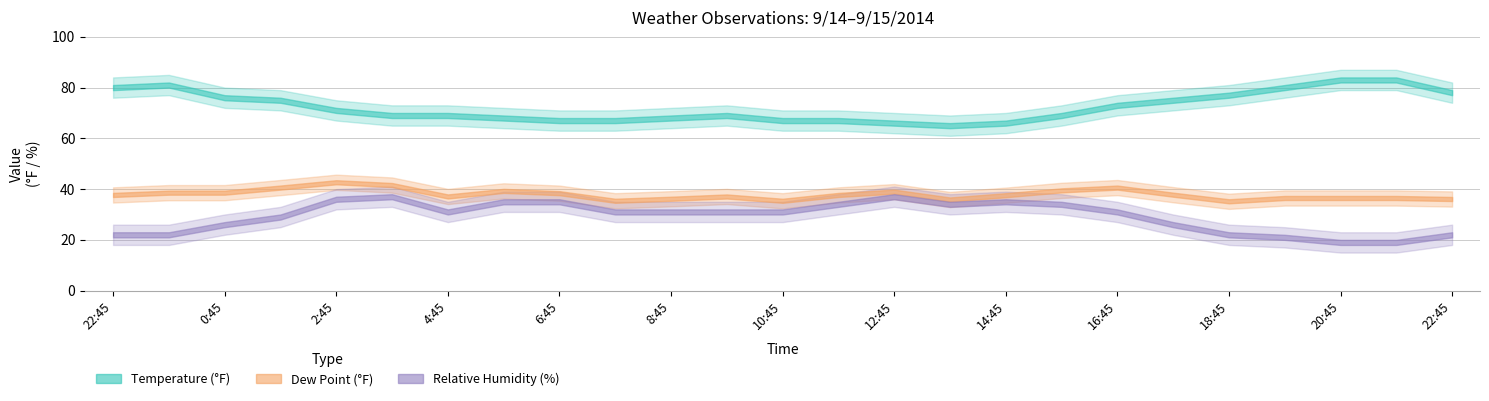

At which category does the chart reach its minimum across all series?

20:45